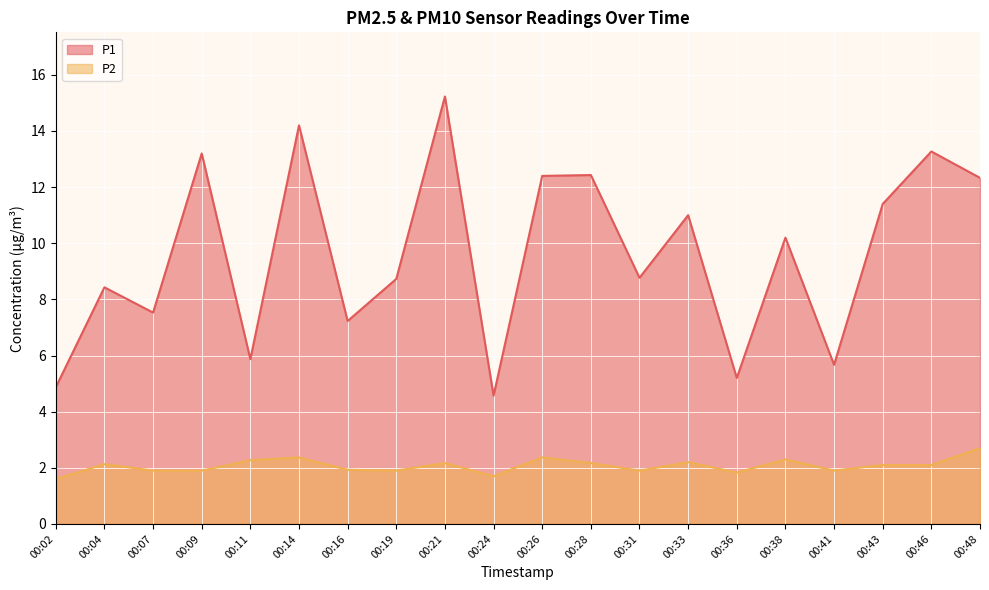

Which category has the lowest value across all series?

00:02